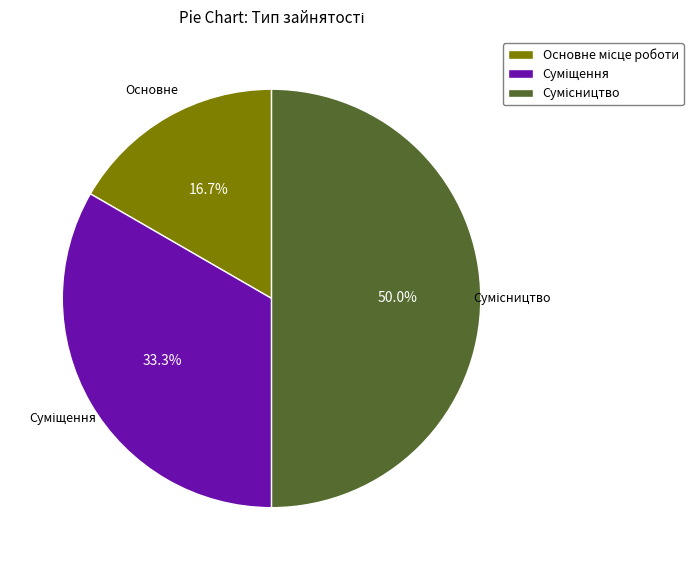

Is Основне місце роботи the majority of the pie?

No